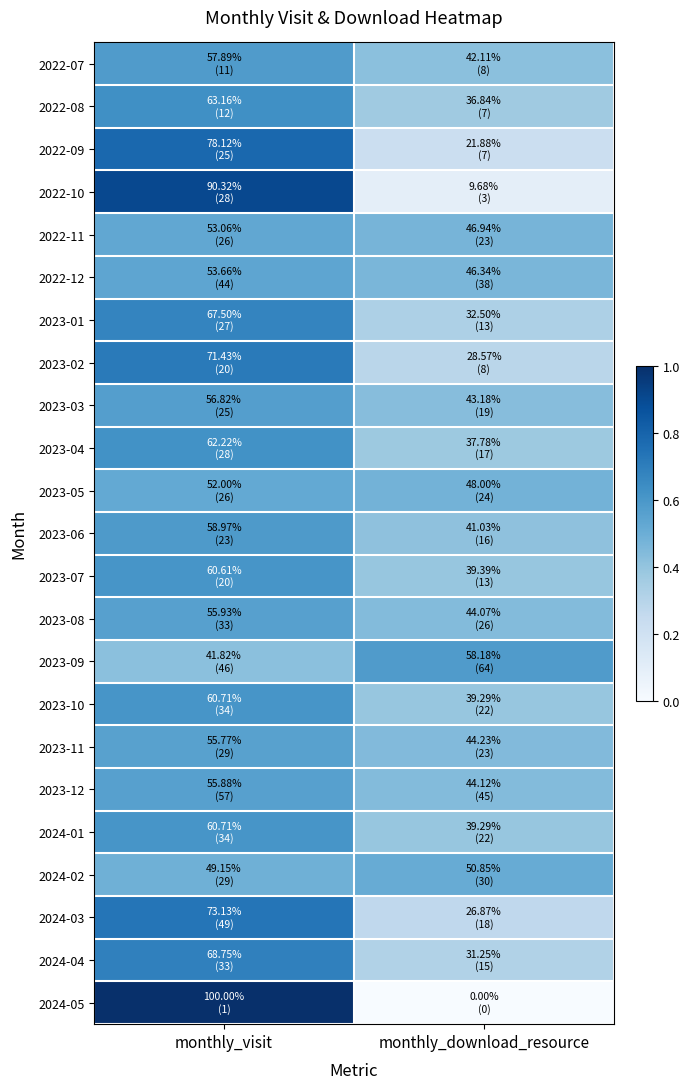

Between monthly_visit and monthly_download_resource, which is larger?

monthly_visit